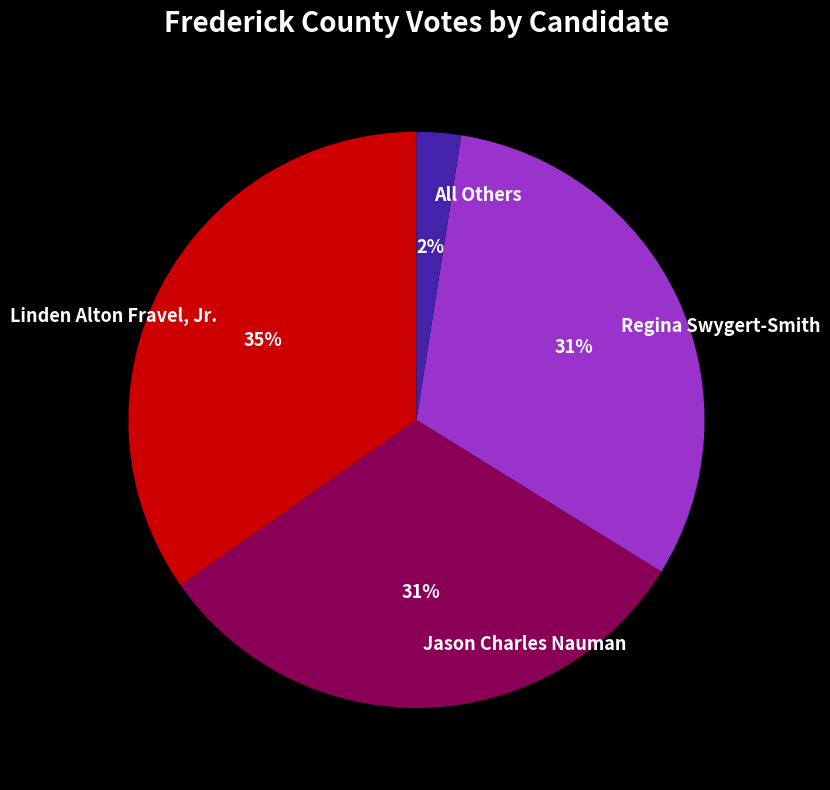

Is it true that All Others is 2% of the pie?

True